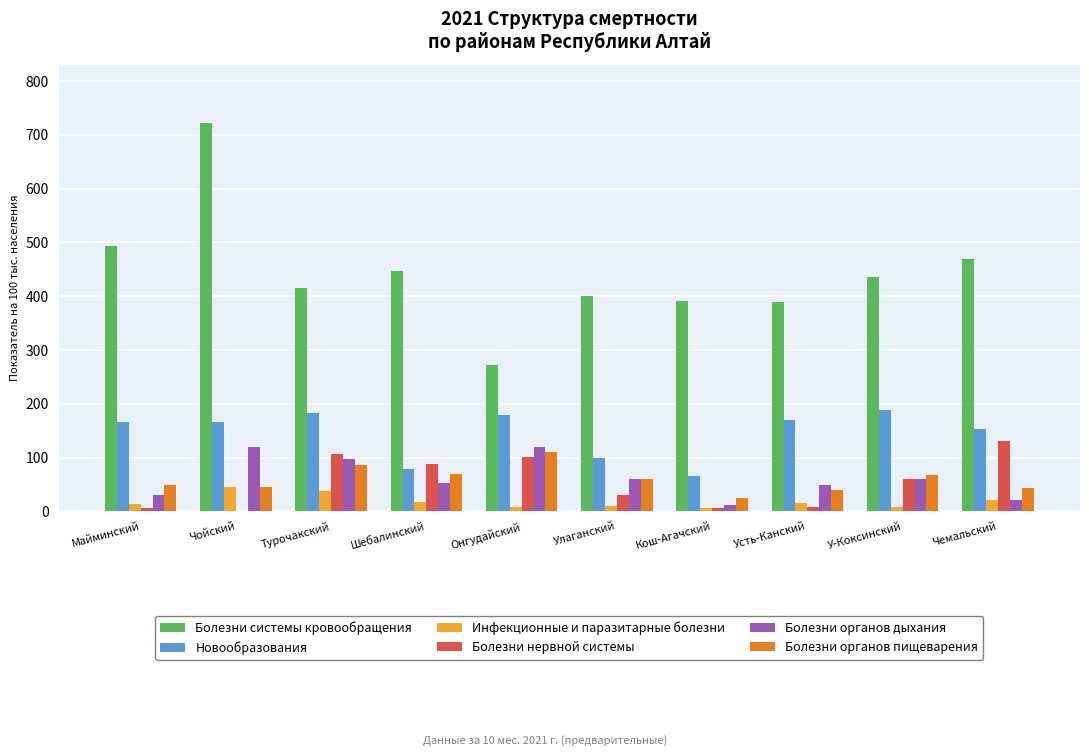

What is the maximum value for Болезни системы кровообращения?

722.0